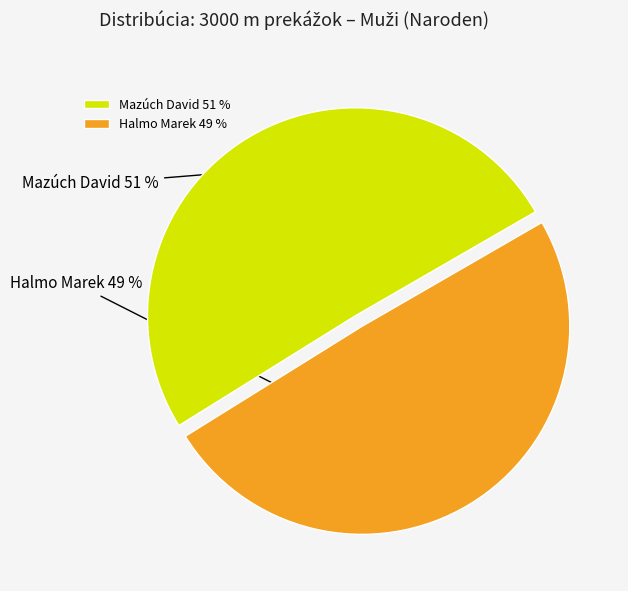

Which slice is the largest?

Mazúch David